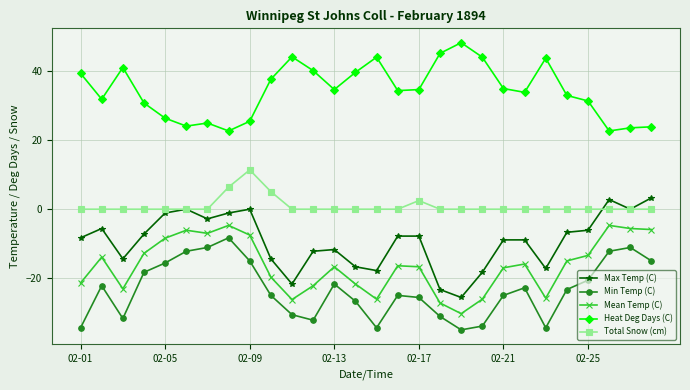

What is the average value of the Total Snow (cm) series?

0.9